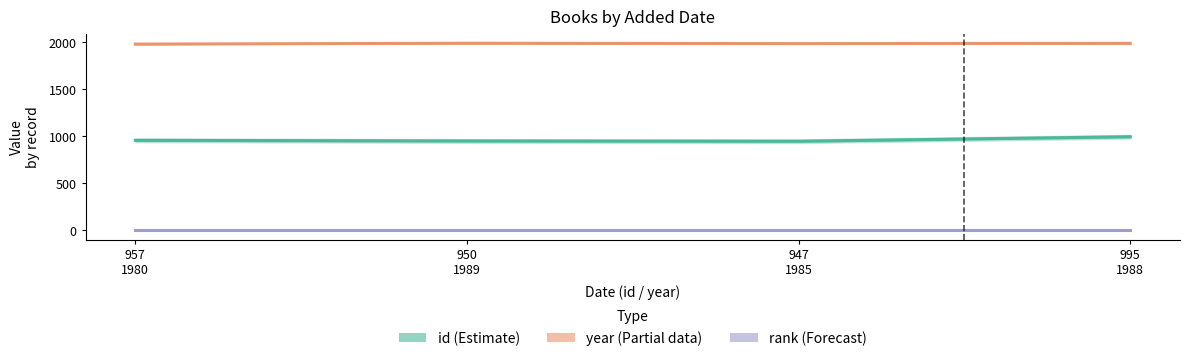

Which has a higher value, 995
1988 or 950
1989?

995
1988